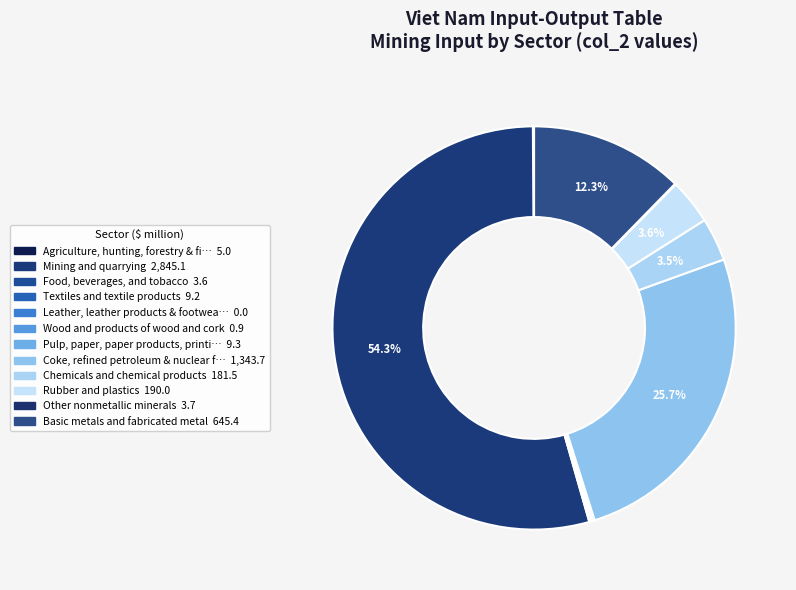

Count the number of slices in the pie.

12